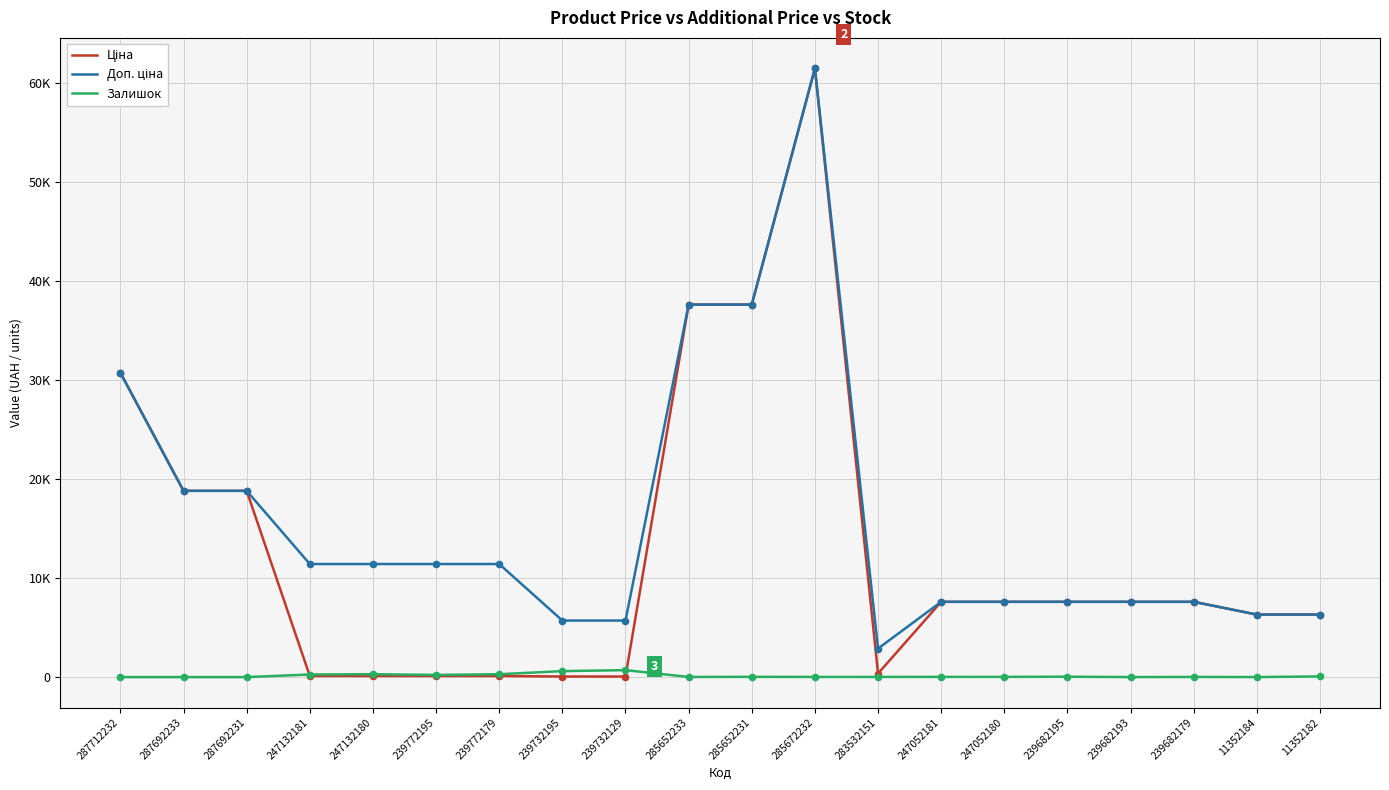

Does the chart have visible grid lines?

Yes